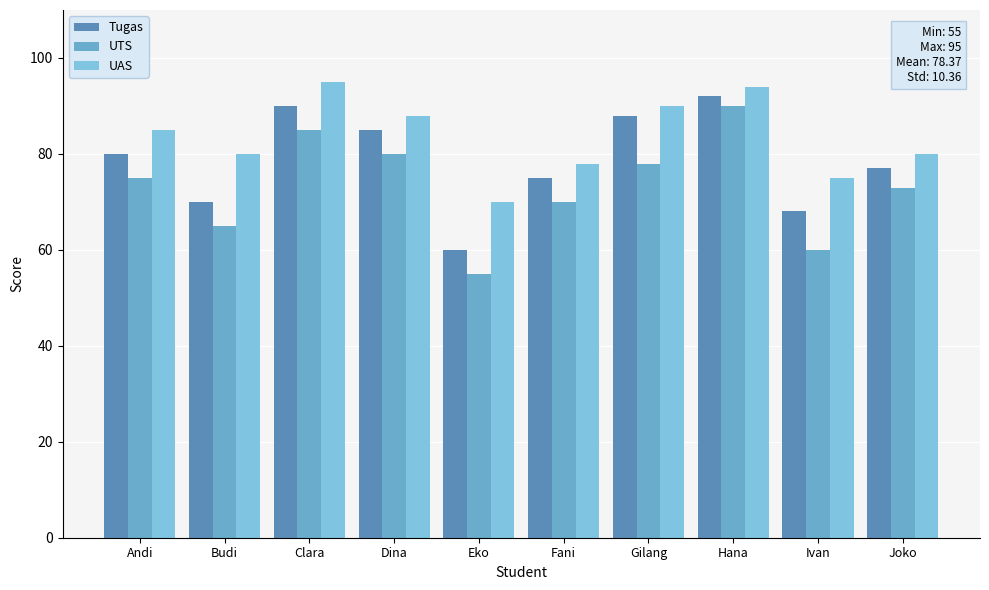

Which series has the widest spread of values?

UTS